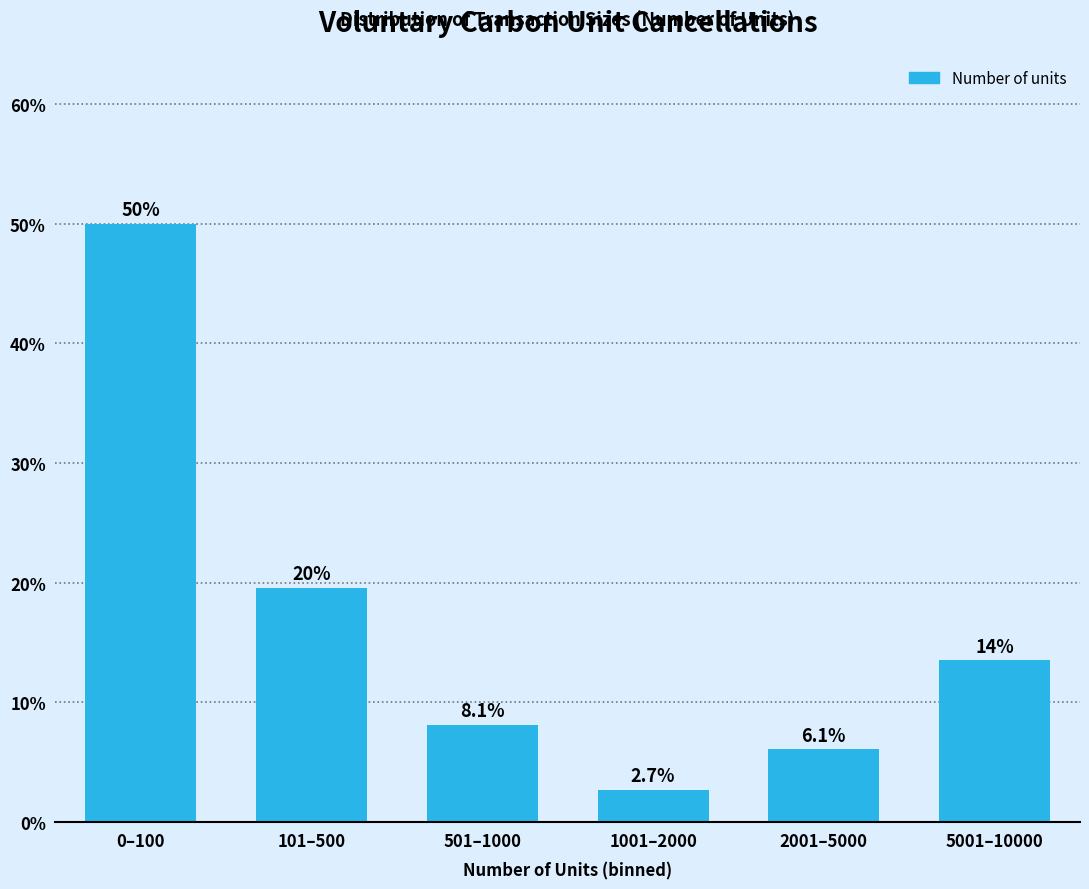

Reading left to right, what are all the values shown in this chart?

0–100=50.0	101–500=19.6	501–1000=8.1	1001–2000=2.7	2001–5000=6.1	5001–10000=13.5